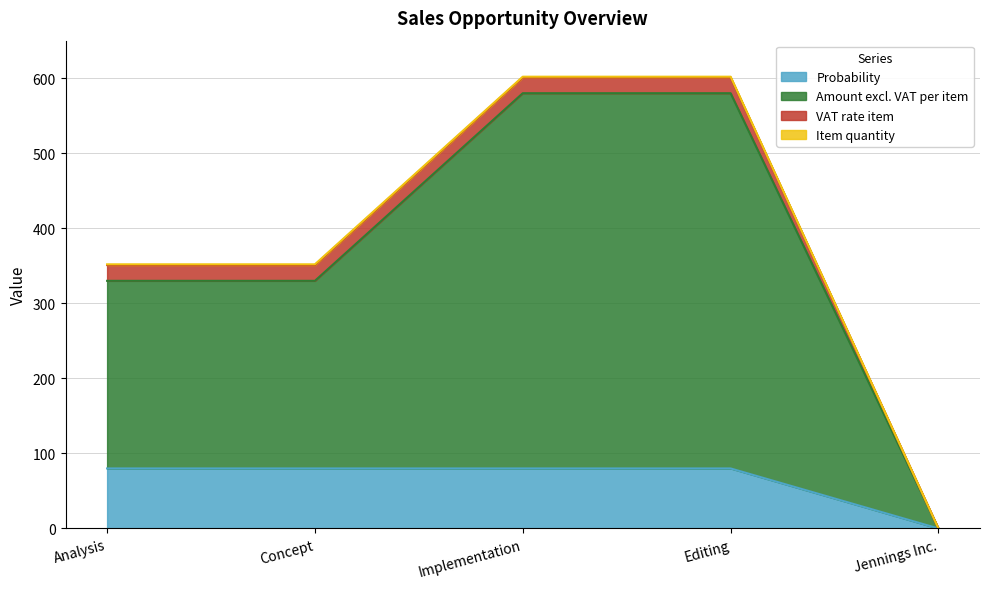

True or false: Probability and Amount excl. VAT per item intersect in this chart.

False